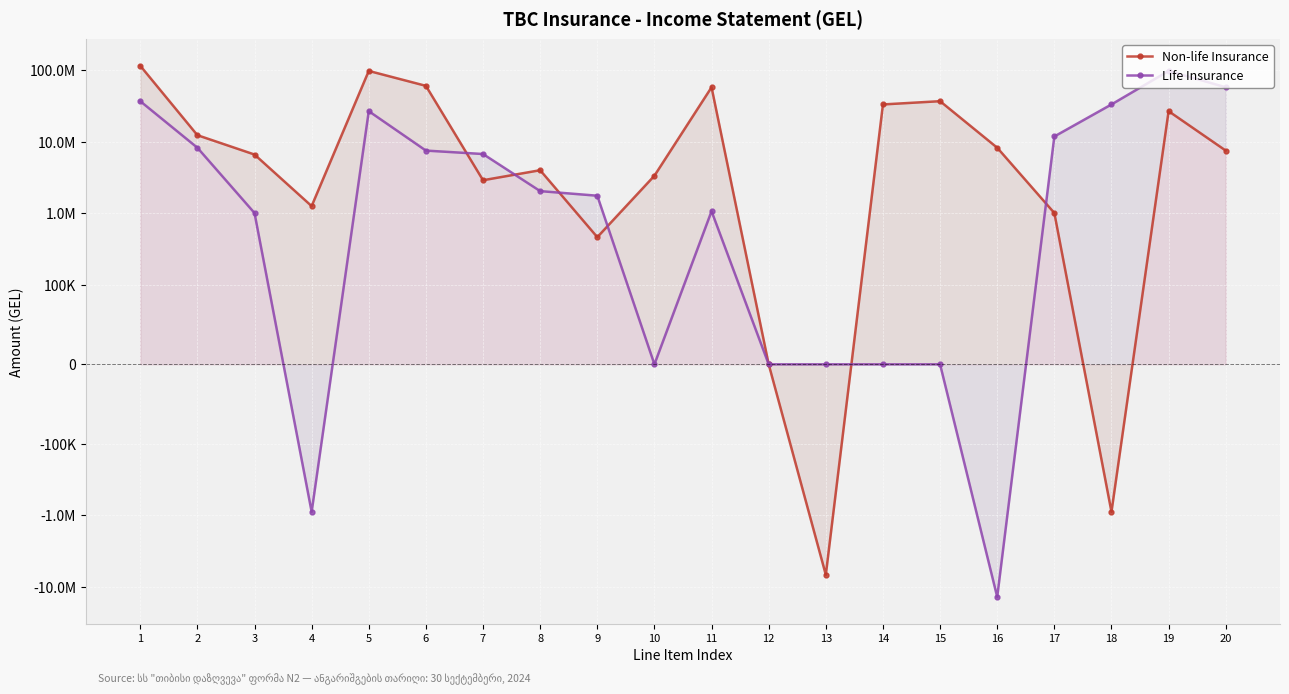

At which label does Life Insurance first exceed 2045265?

1